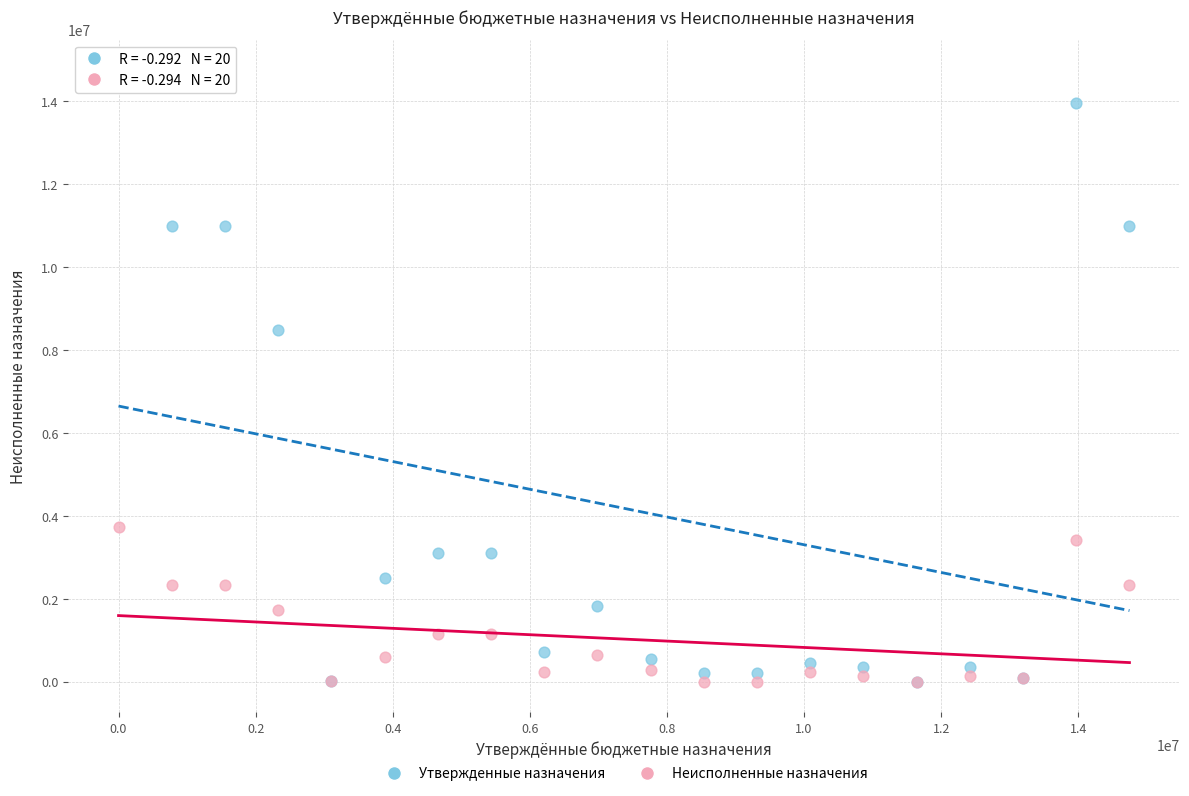

Across all series, what Y value is closest to 7373445?

8479666.5